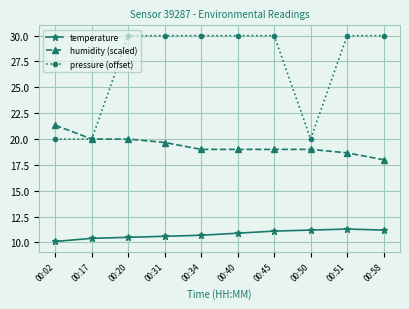

What is the spread (max minus min) of values at 00:02?

11.2